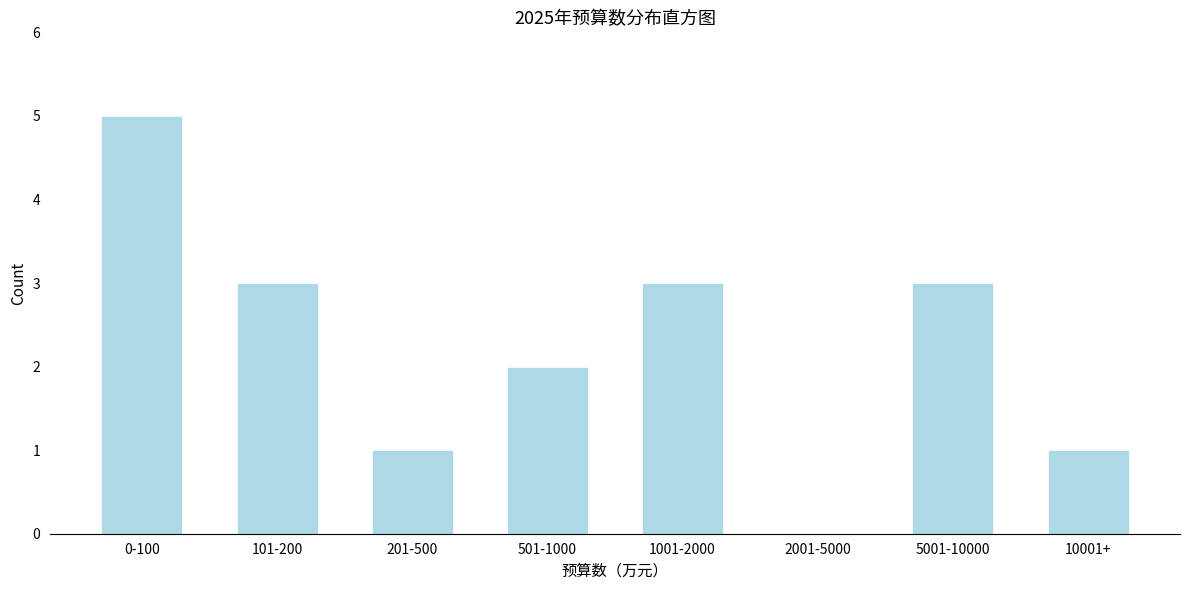

Reading left to right, extract all data points from this chart.

0-100=5	101-200=3	201-500=1	501-1000=2	1001-2000=3	2001-5000=0	5001-10000=3	10001+=1